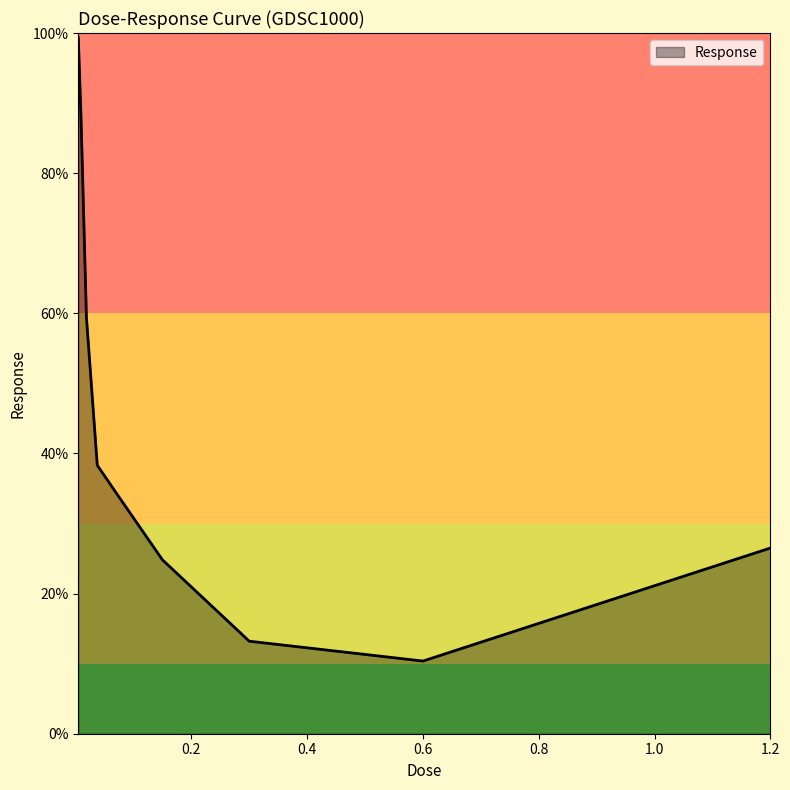

What is the smallest value displayed?

10.4